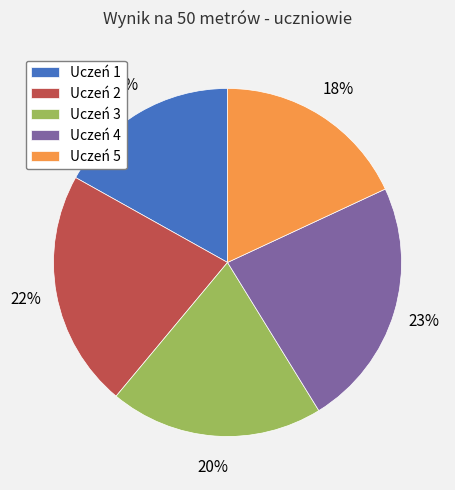

Rank the categories by value from highest to lowest.

Uczeń 4, Uczeń 2, Uczeń 3, Uczeń 5, Uczeń 1